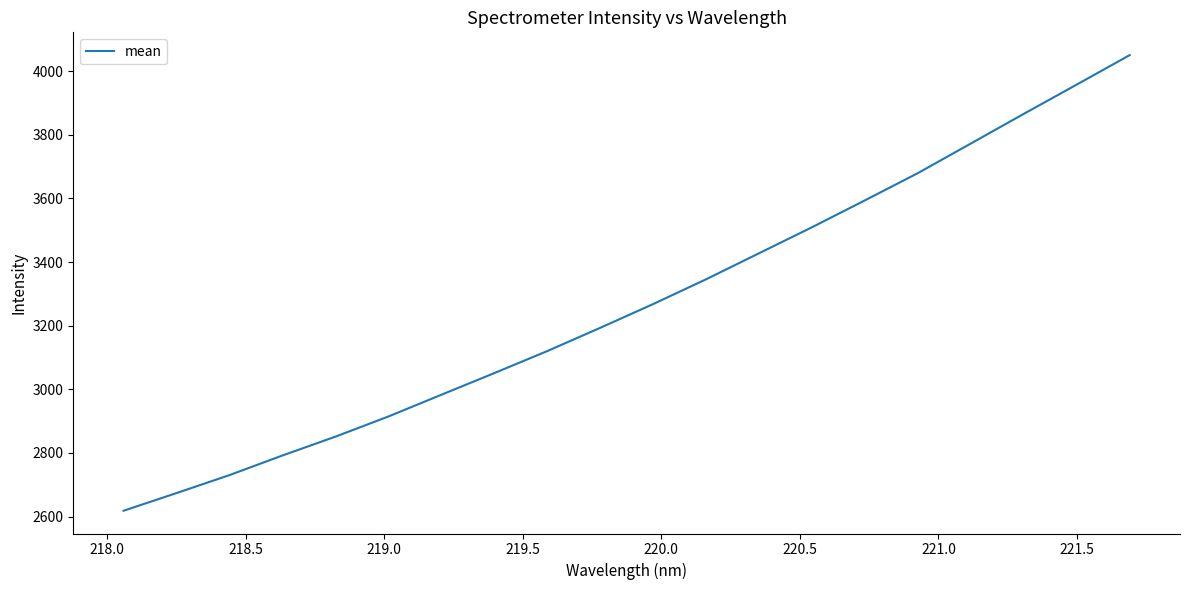

What is the greatest value displayed?

4050.3